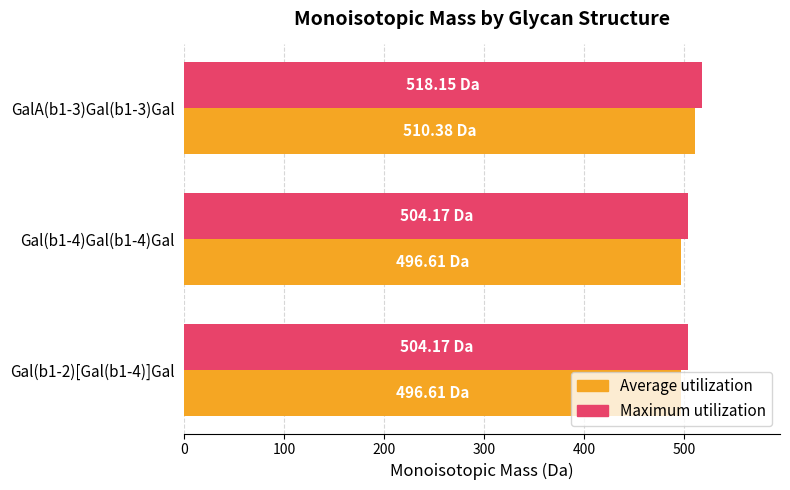

At which category is the sum across all series the highest?

GalA(b1-3)Gal(b1-3)Gal